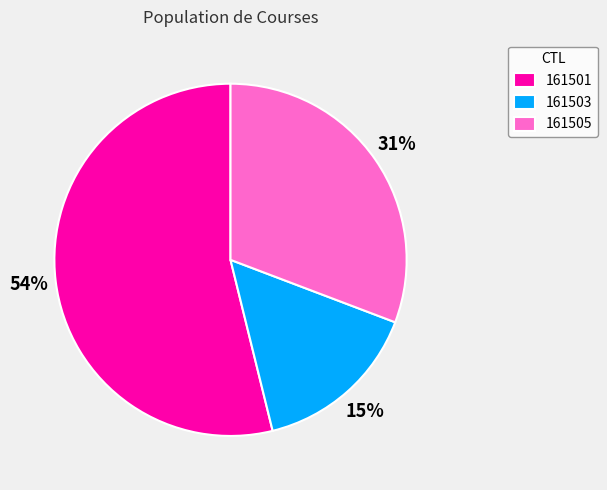

To the nearest percent, what is the combined percentage of 161501 and 161505?

85%